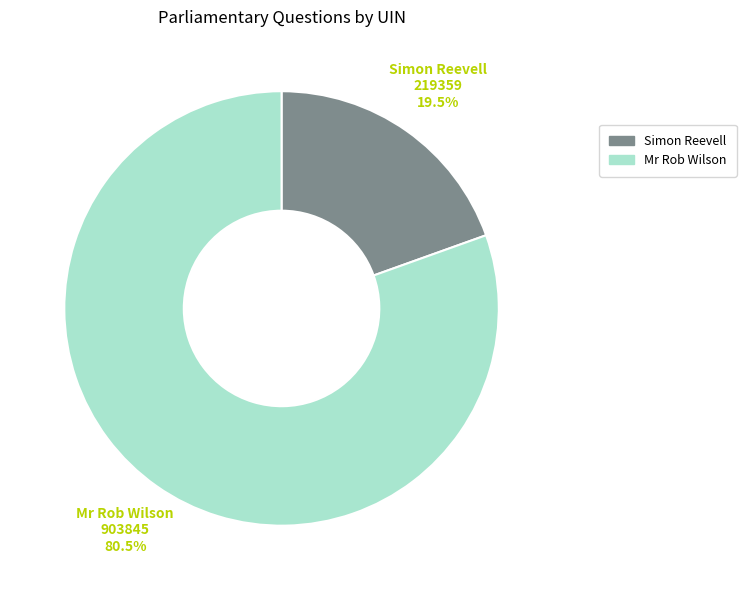

Count the number of slices in the pie.

2